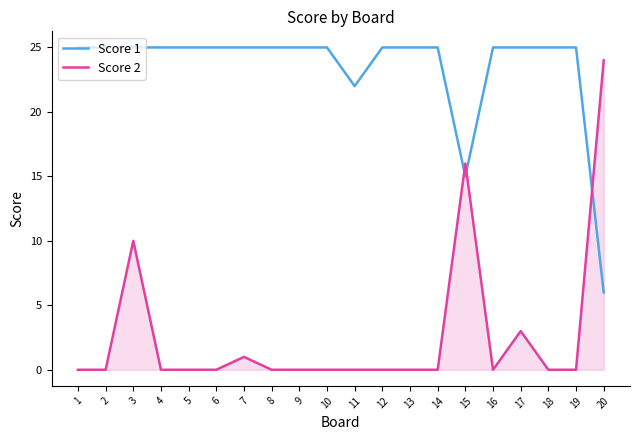

What is the maximum value for Score 2?

24